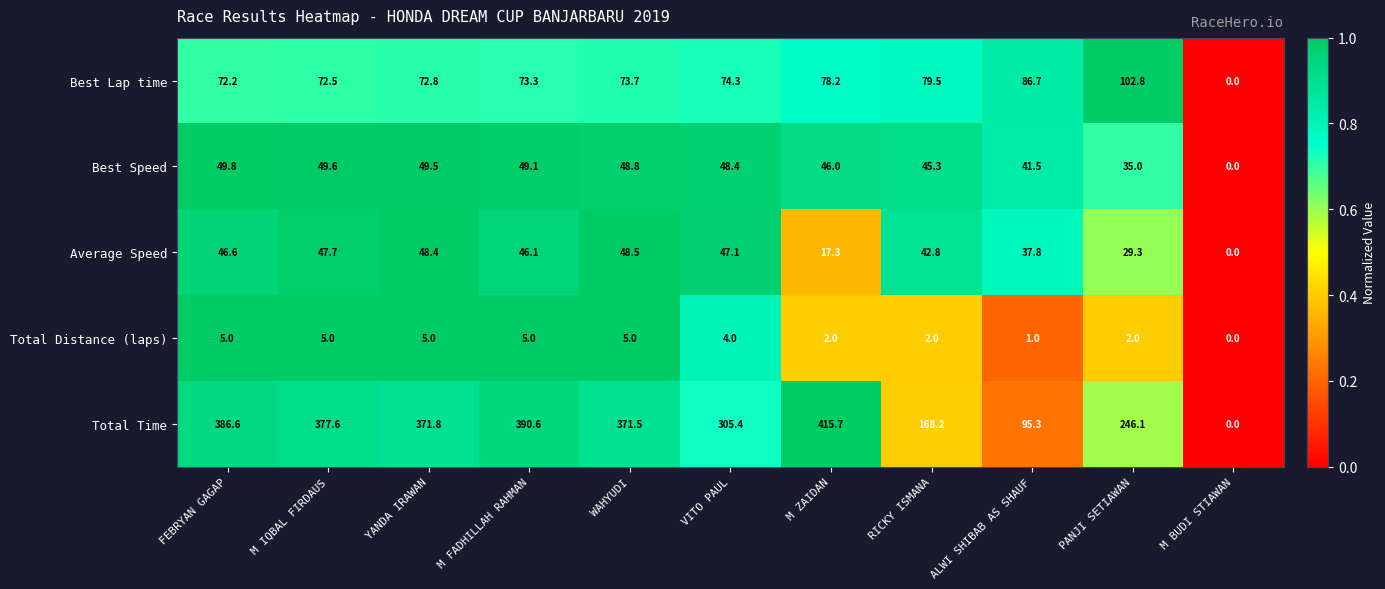

How many data points does each series have?

11